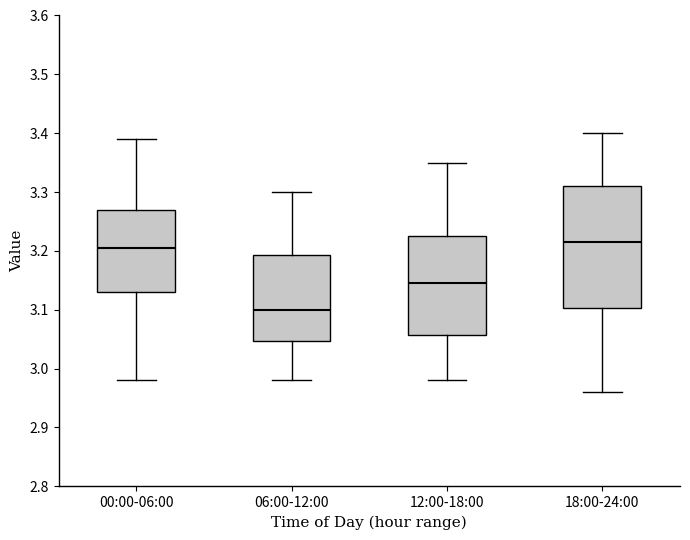

Reading left to right, transcribe this box plot: for each box, give where its median line is, the range the box spans, and where its two whiskers end, as read against the y-axis. The values are not printed on the chart, so give them approximately, as read against the axis.

00:00-06:00: median 3.21, box 3.13 to 3.27, whiskers 2.98 to 3.39
06:00-12:00: median 3.10, box 3.05 to 3.19, whiskers 2.98 to 3.30
12:00-18:00: median 3.15, box 3.06 to 3.23, whiskers 2.98 to 3.35
18:00-24:00: median 3.22, box 3.10 to 3.31, whiskers 2.96 to 3.40